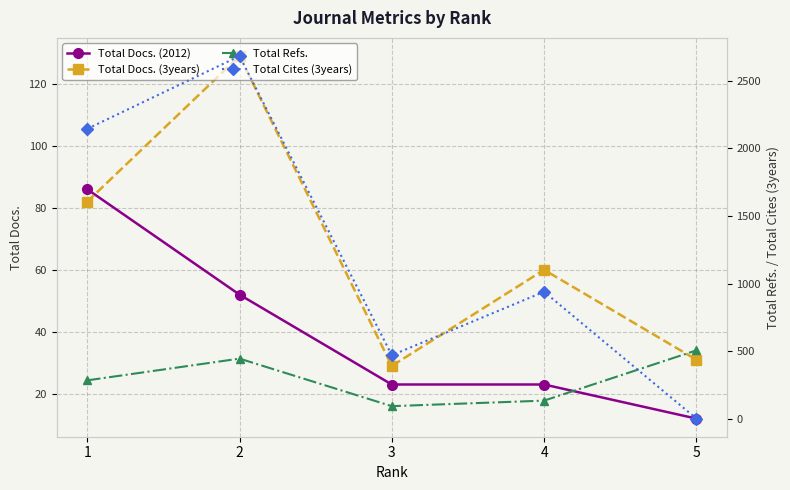

At 1, list the series in order from largest to smallest.

Total Cites (3years), Total Refs., Total Docs. (2012), Total Docs. (3years)